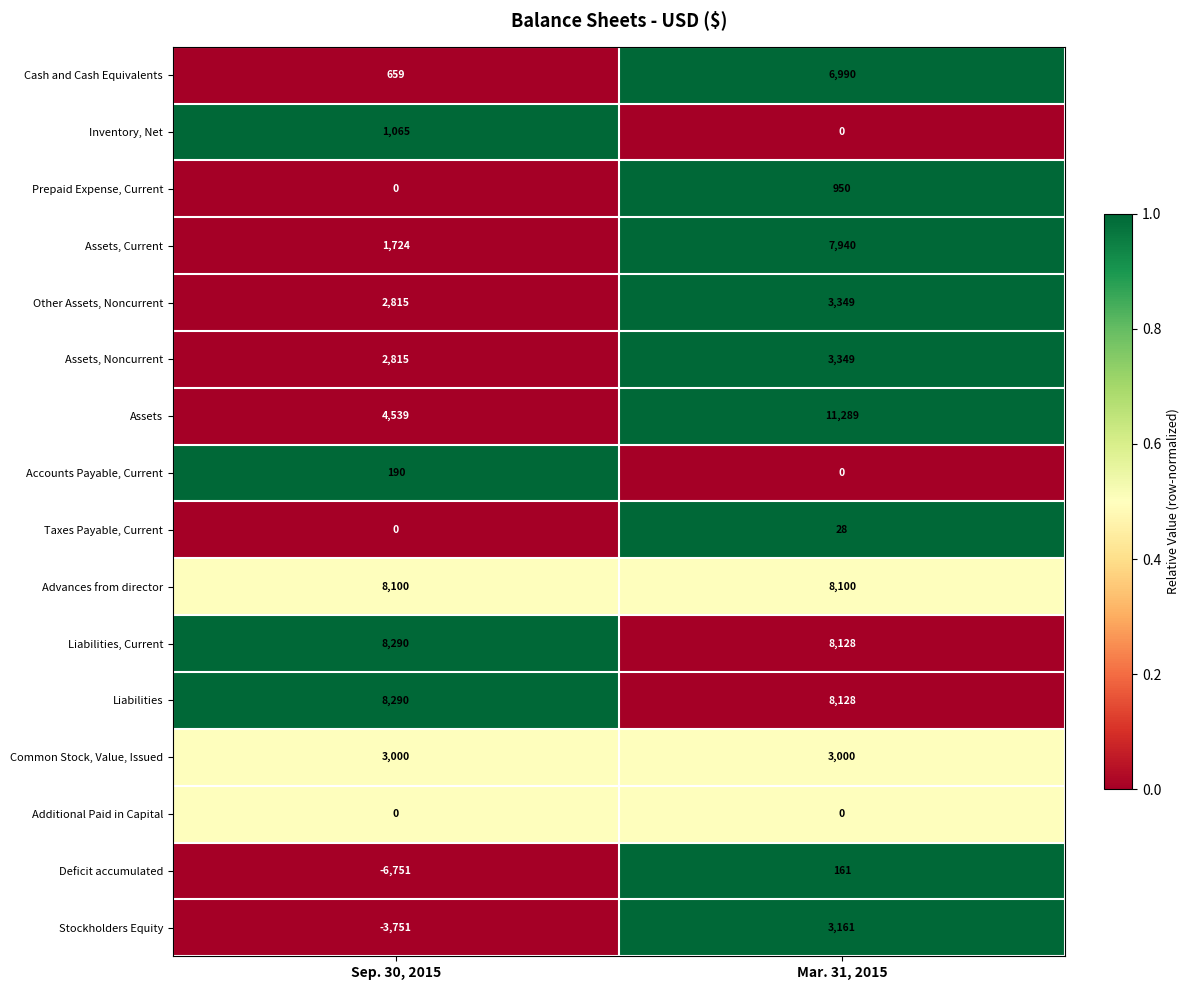

At which category is the sum across all series the highest?

Mar. 31, 2015